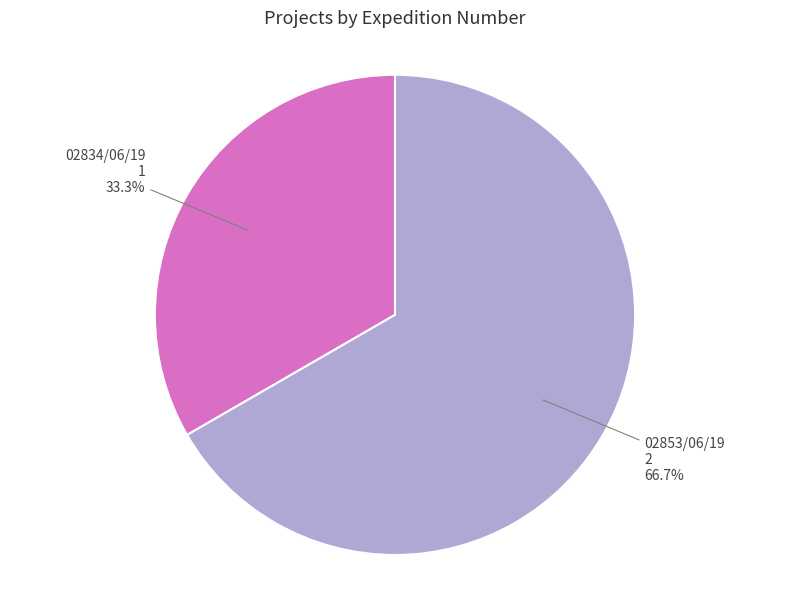

Is 02834/06/19 the majority of the pie?

No